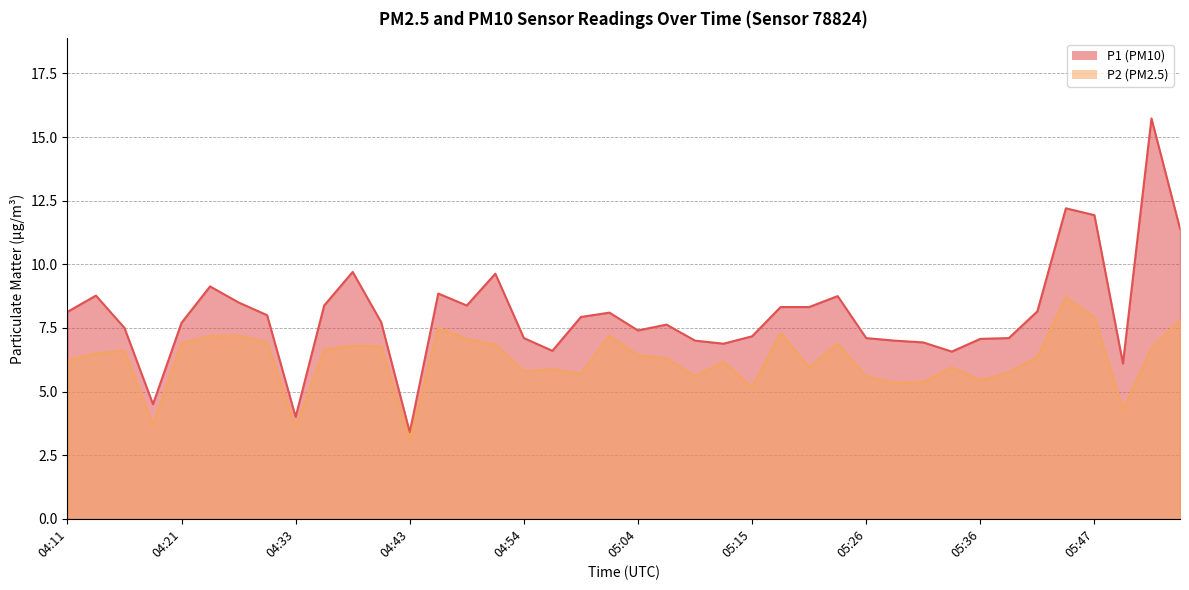

What position from the left is 04:11?

1